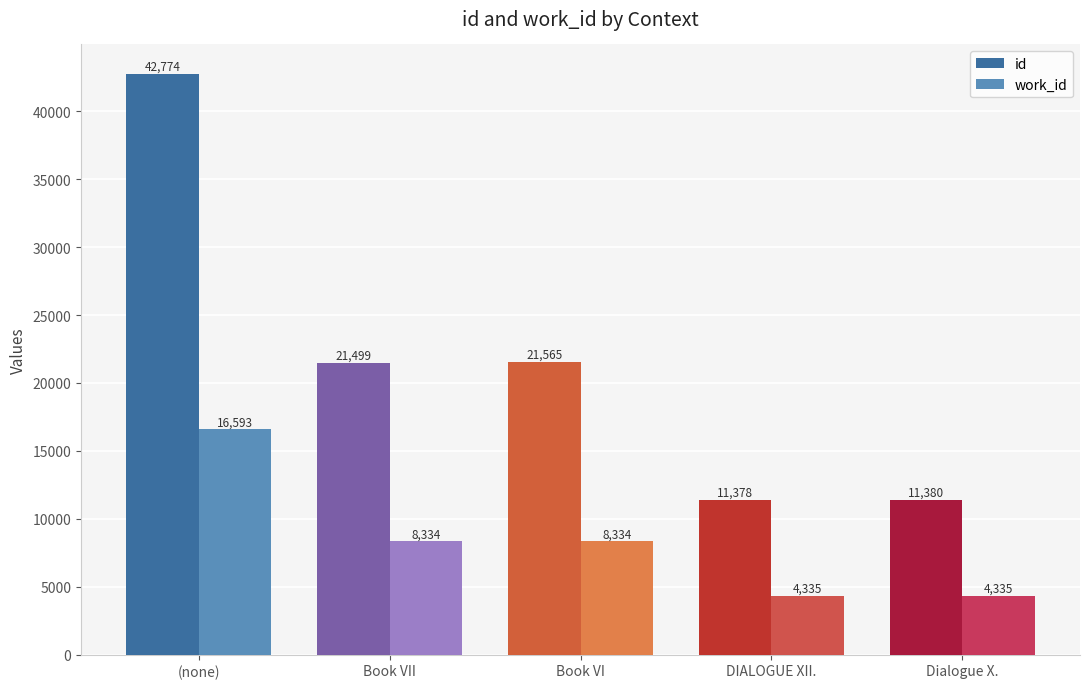

List the series in order of their overall mean, highest first.

id, work_id